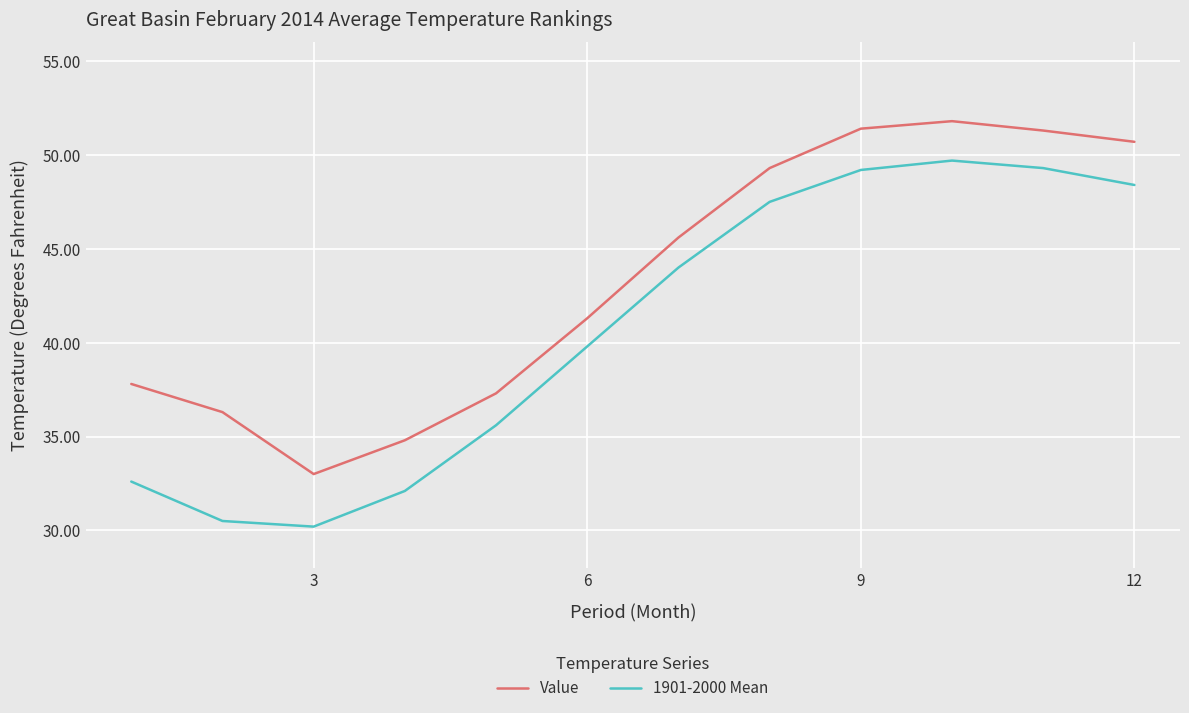

What are all the series names shown in the legend?

Value, 1901-2000 Mean